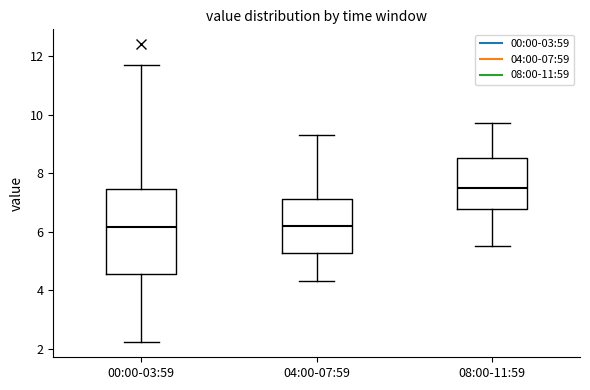

Where does the upper whisker of the box for 08:00-11:59 end on the y-axis? The values are not printed on the chart, so give them approximately, as read against the axis.

9.8